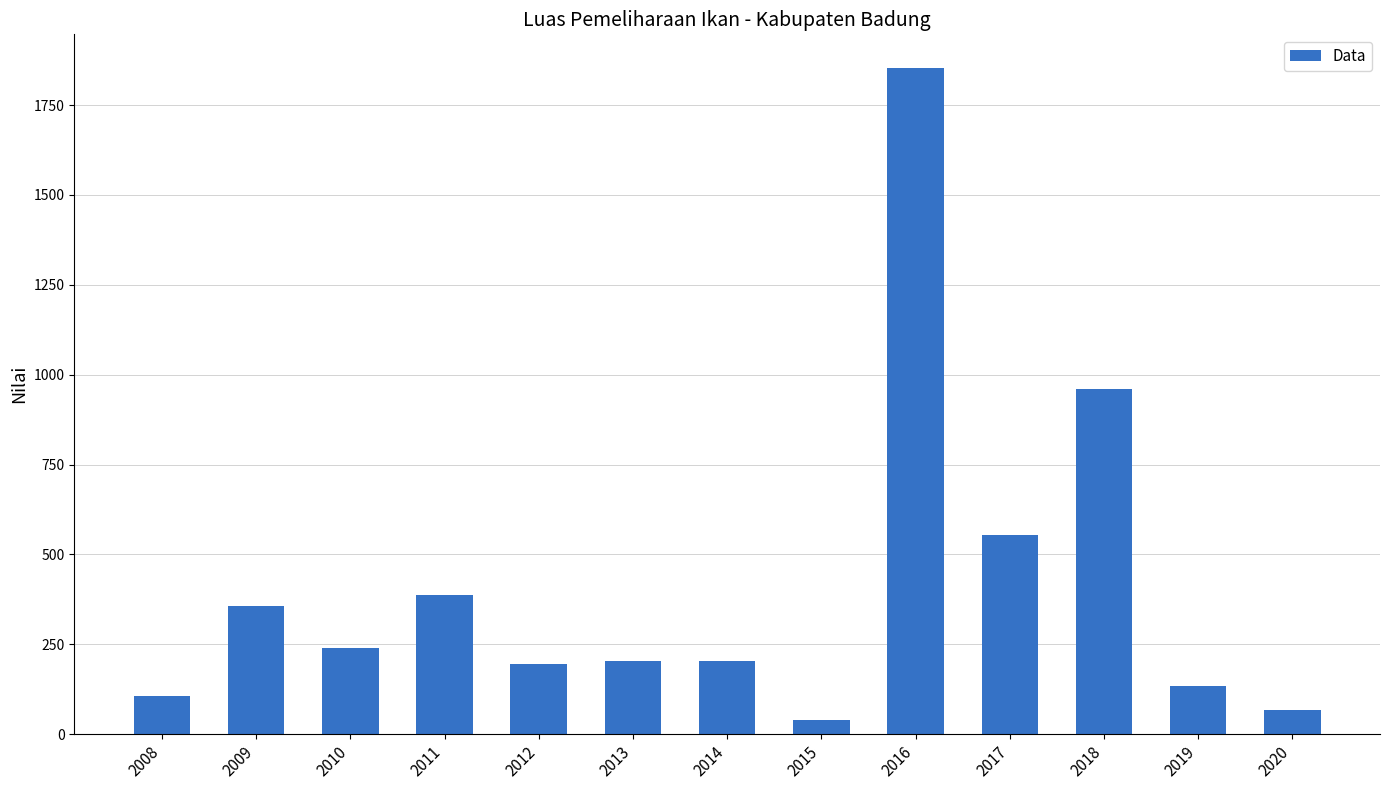

What is the sum of all values?

5301.1